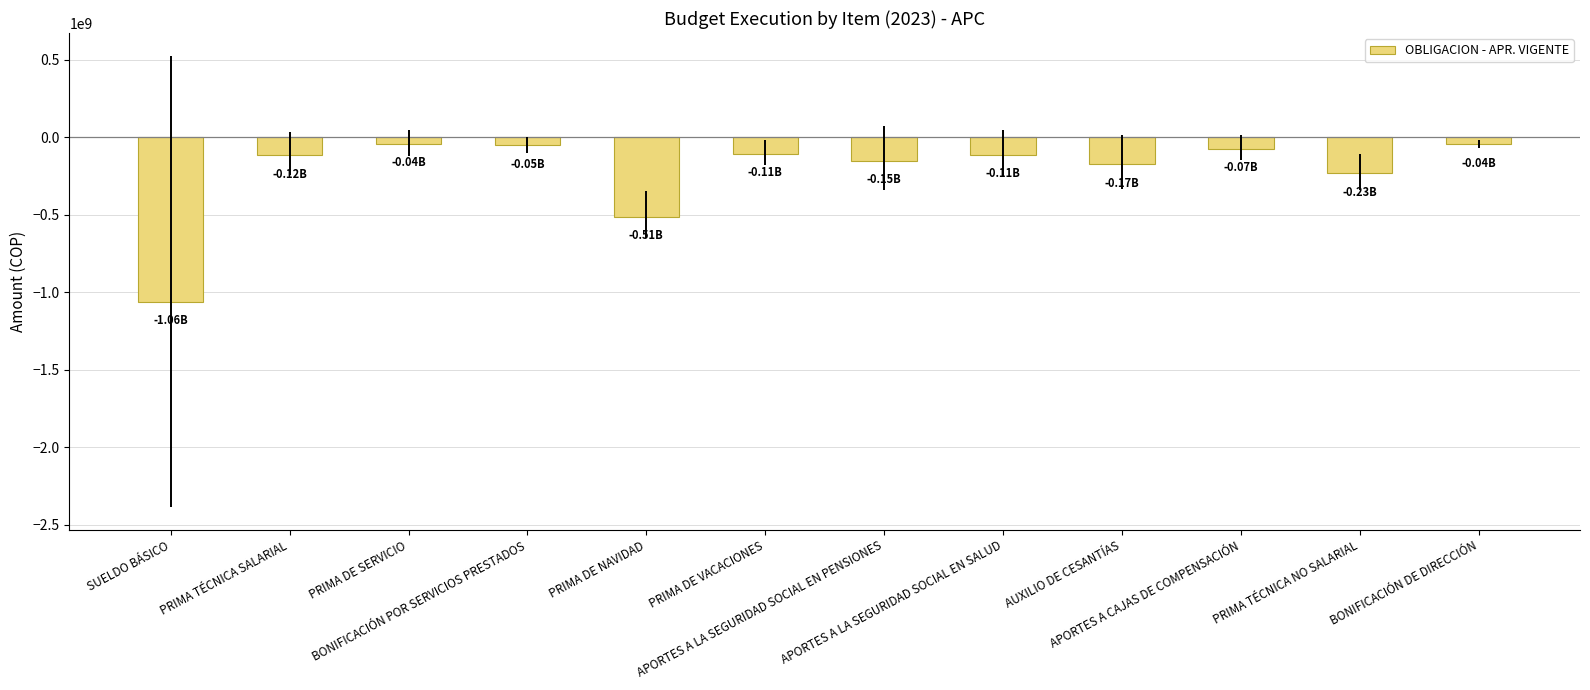

Between PRIMA TÉCNICA SALARIAL and SUELDO BÁSICO, which is larger?

PRIMA TÉCNICA SALARIAL